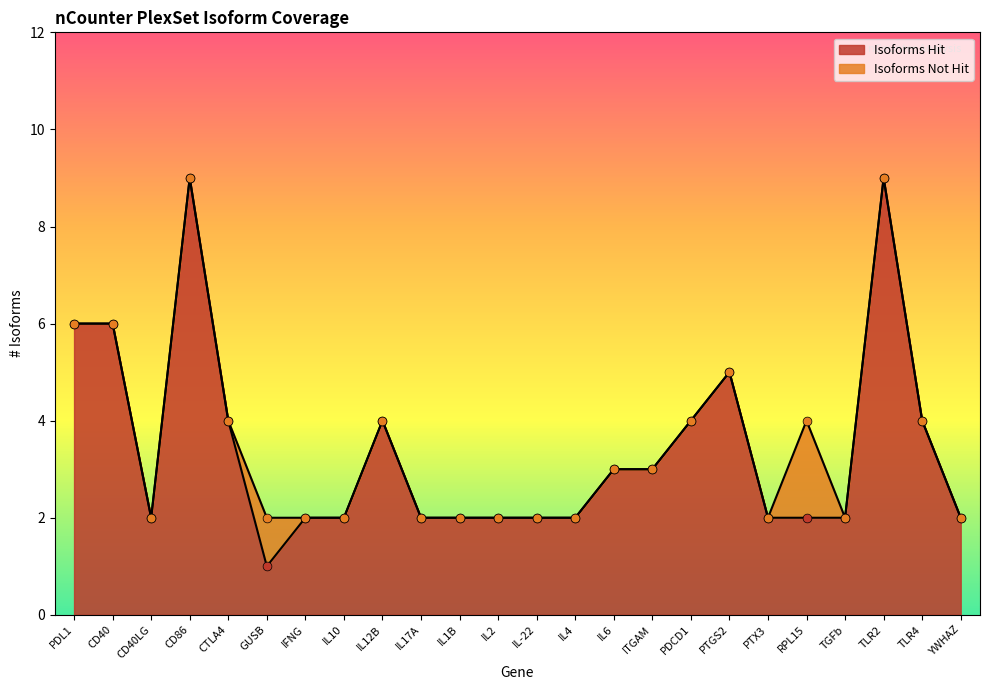

Which has a higher value, IL-22 or IL12B?

IL12B